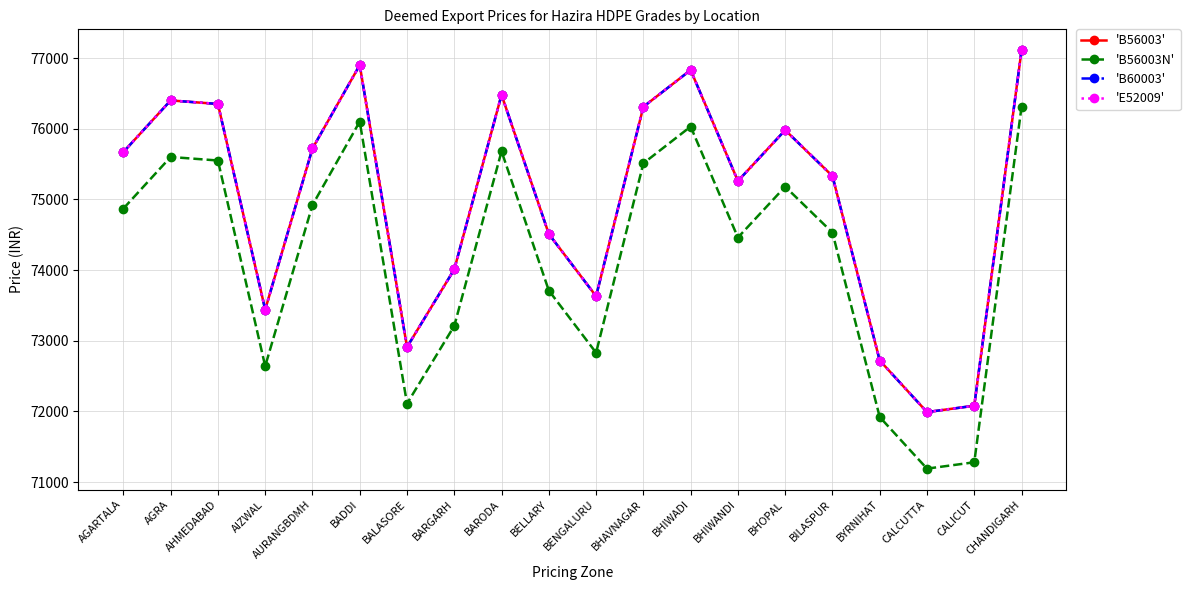

True or false: 'B56003N' and 'E52009' cross at least once.

False